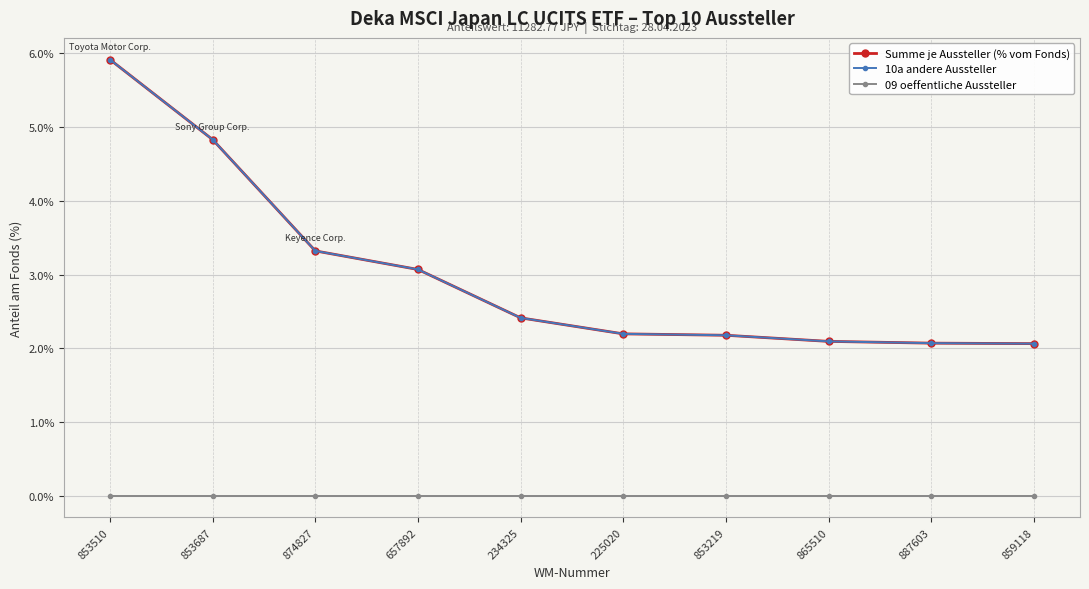

Which series changed the most between 853510 and 859118?

Summe je Aussteller (% vom Fonds)